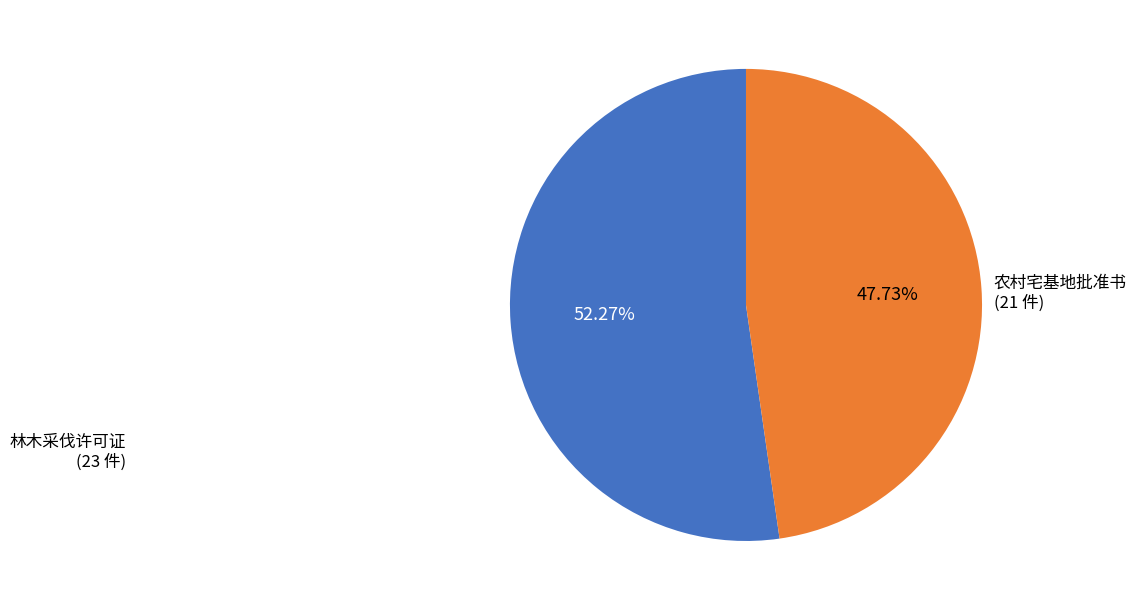

Is there a majority slice in this chart?

Yes